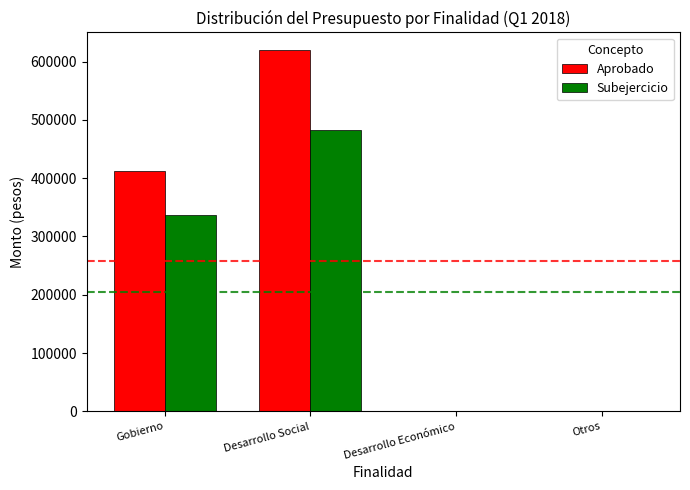

Which series has the largest total across all categories?

Aprobado